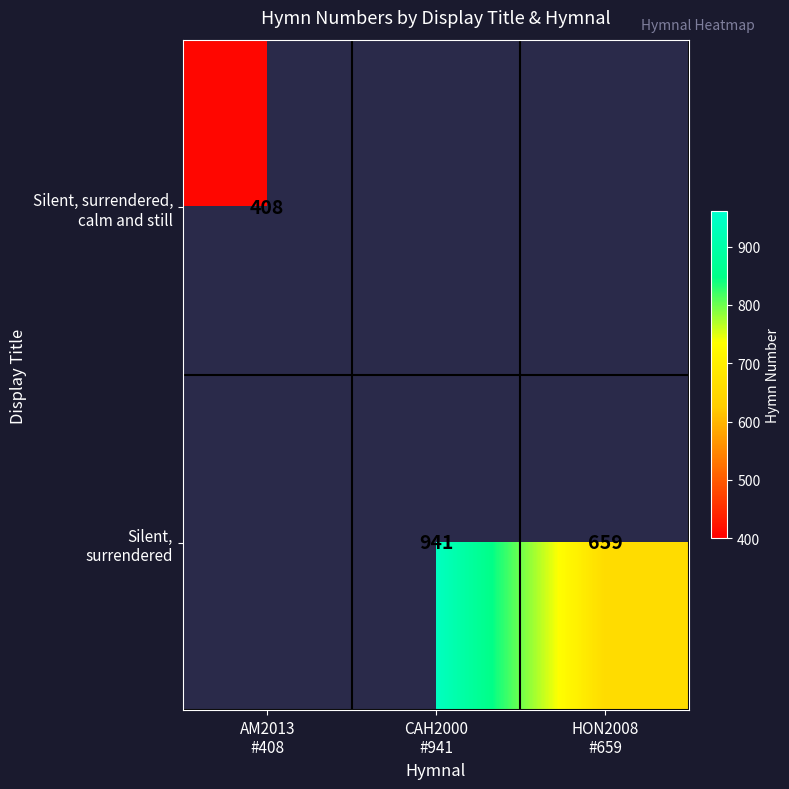

At which label is Silent, surrendered, calm and still closest to 408?

AM2013 #408